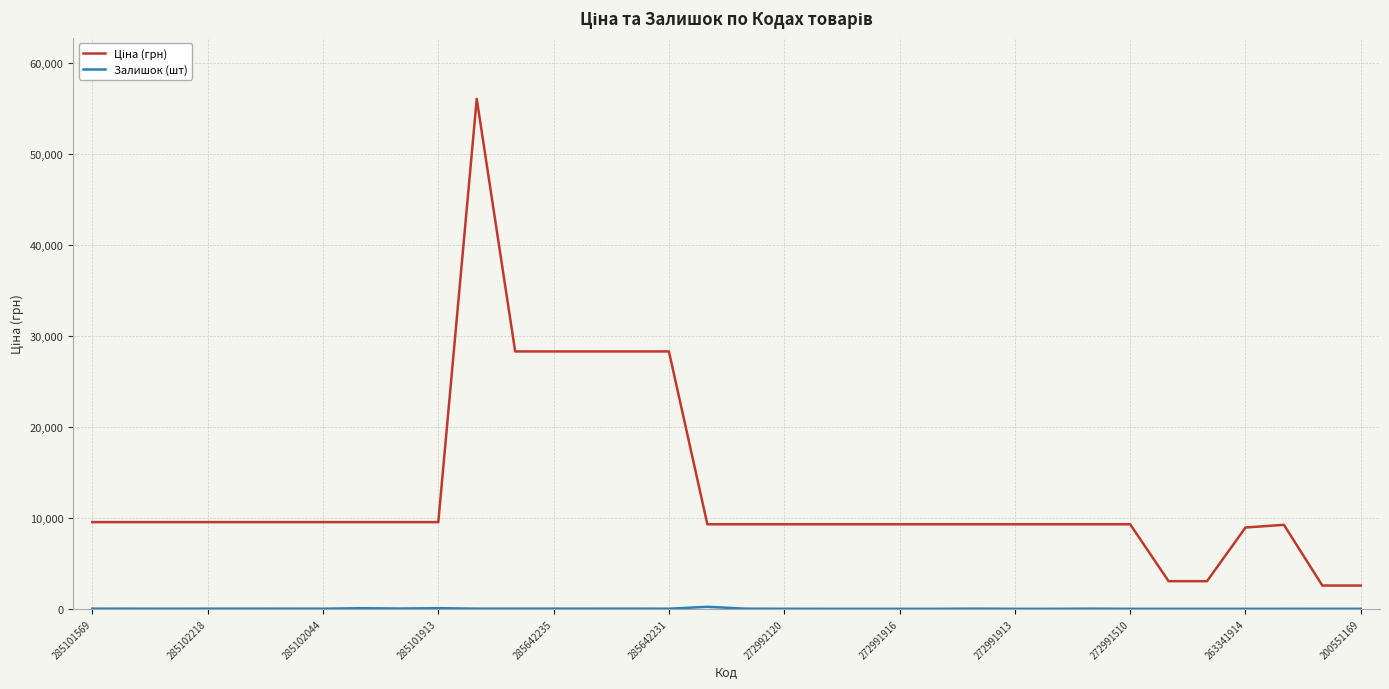

How many lines are shown in the chart?

2